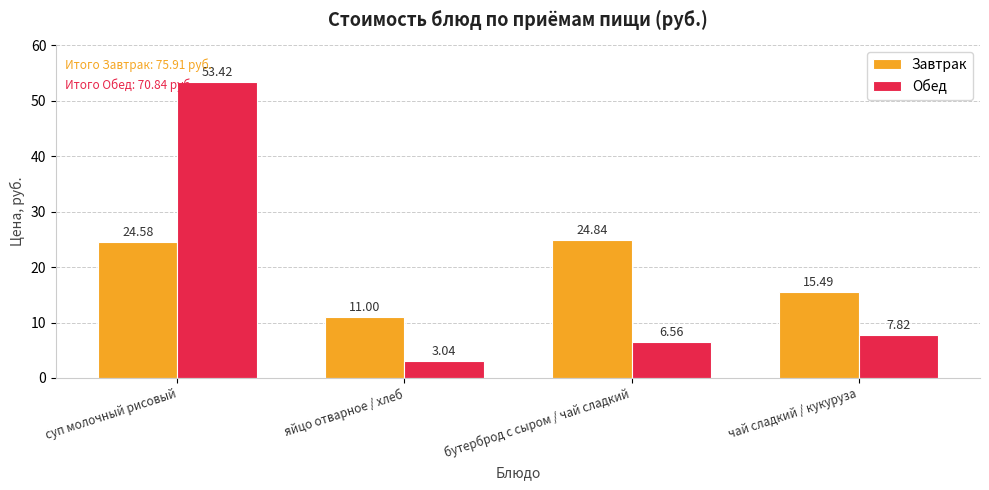

Which series changed the most between бутерброд с сыром / чай сладкий and чай сладкий / кукуруза?

Завтрак